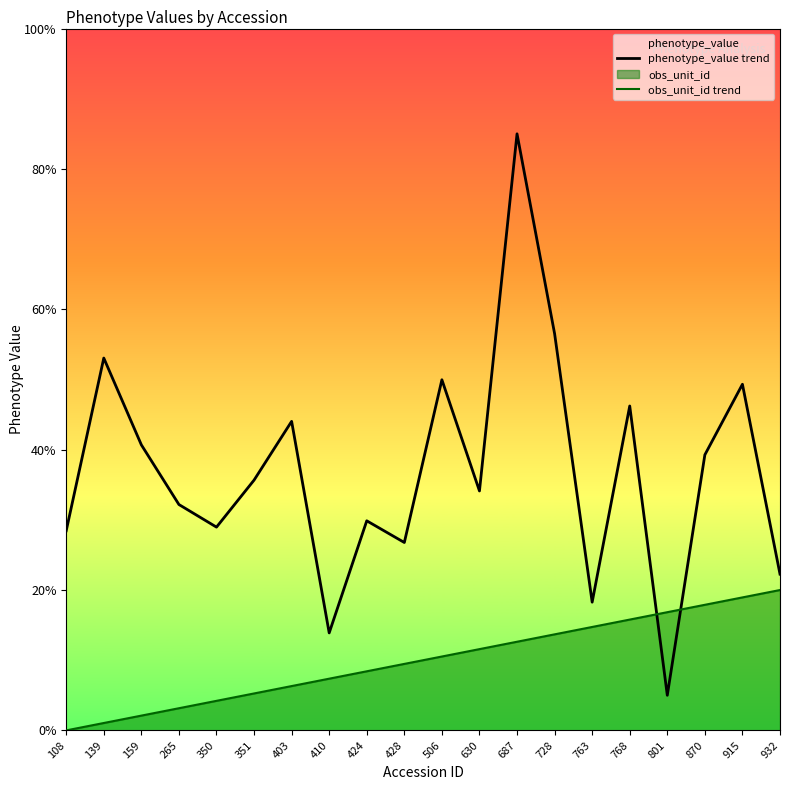

True or false: phenotype_value trend has more than 1 points higher than both neighbors.

True